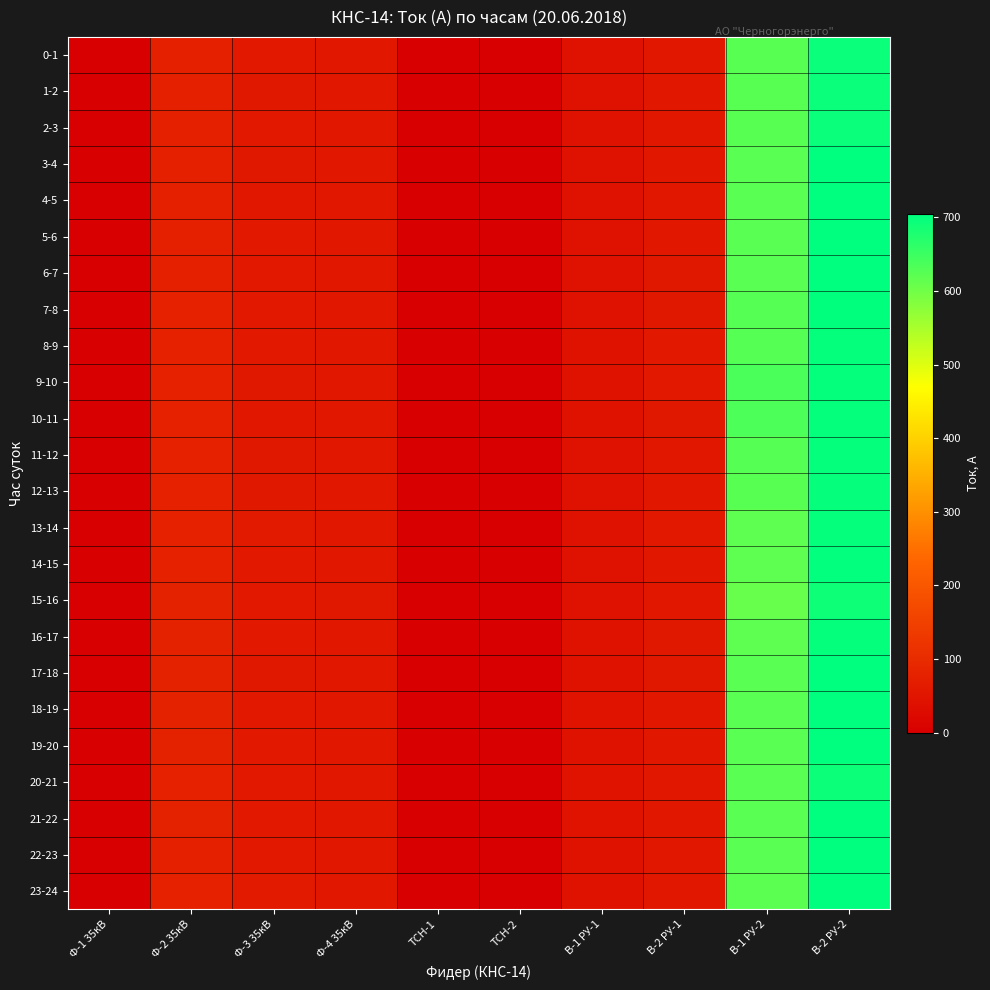

At which category is the sum across all series the highest?

В-2 РУ-2